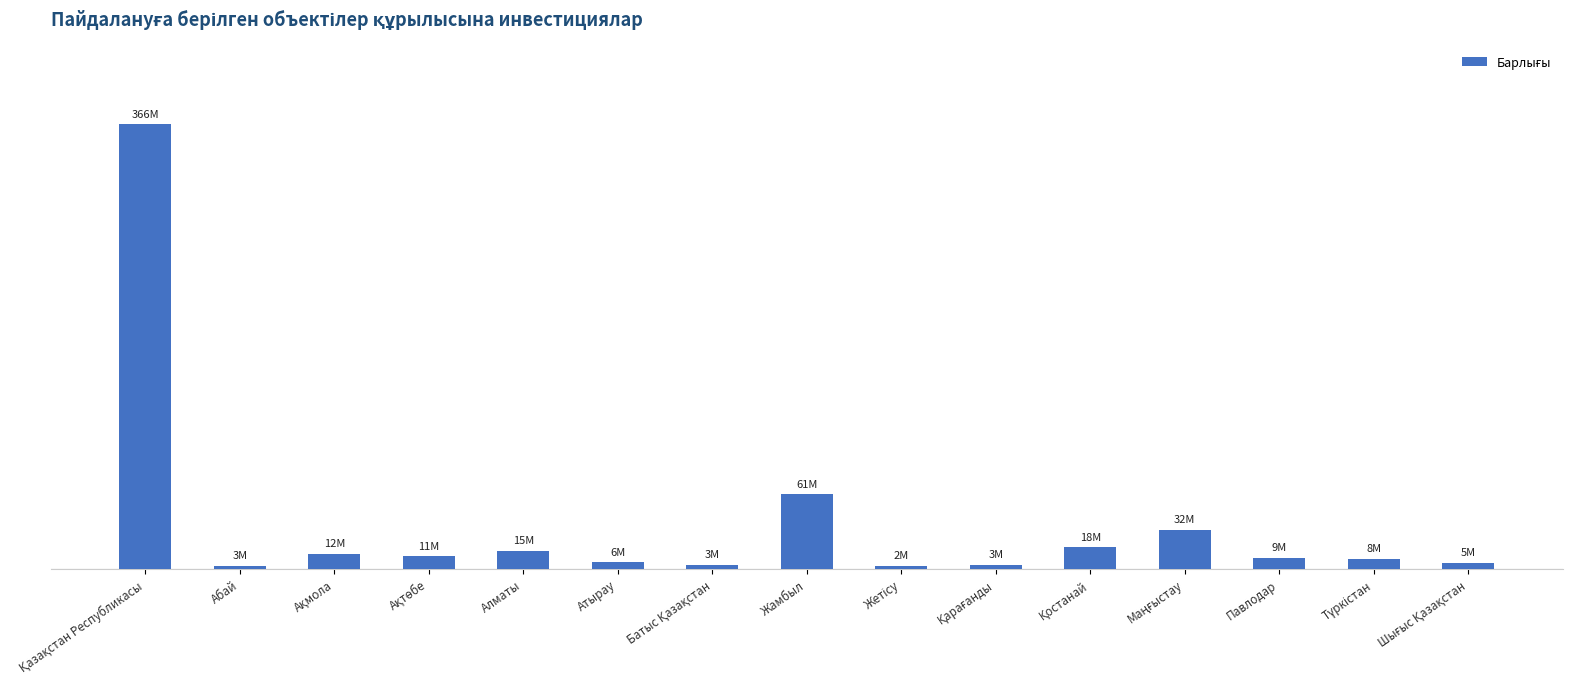

List the labels in order of value, smallest first.

Жетісу, Абай, Қарағанды, Батыс Қазақстан, Шығыс Қазақстан, Атырау, Түркістан, Павлодар, Ақтөбе, Ақмола, Алматы, Қостанай, Маңғыстау, Жамбыл, Қазақстан Республикасы